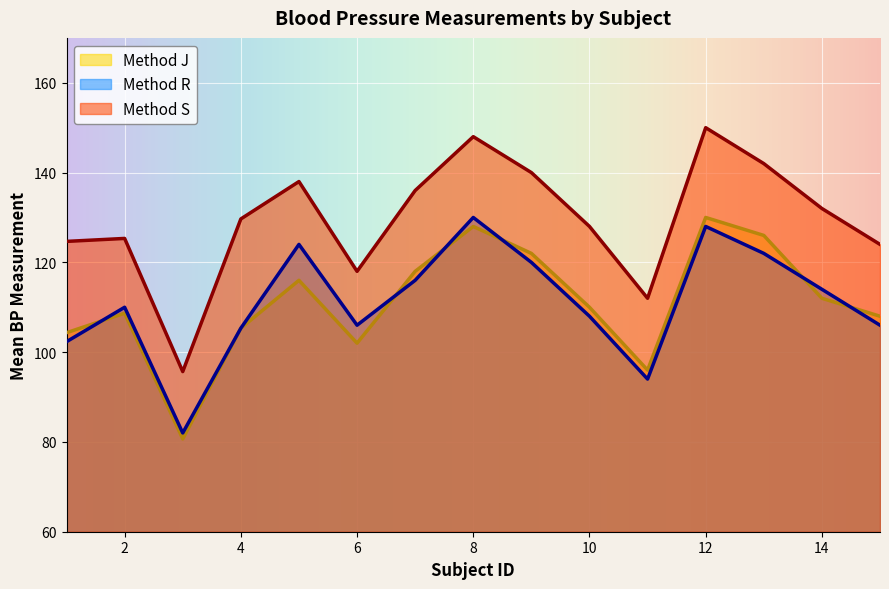

Which category has the highest value in the S series?

12